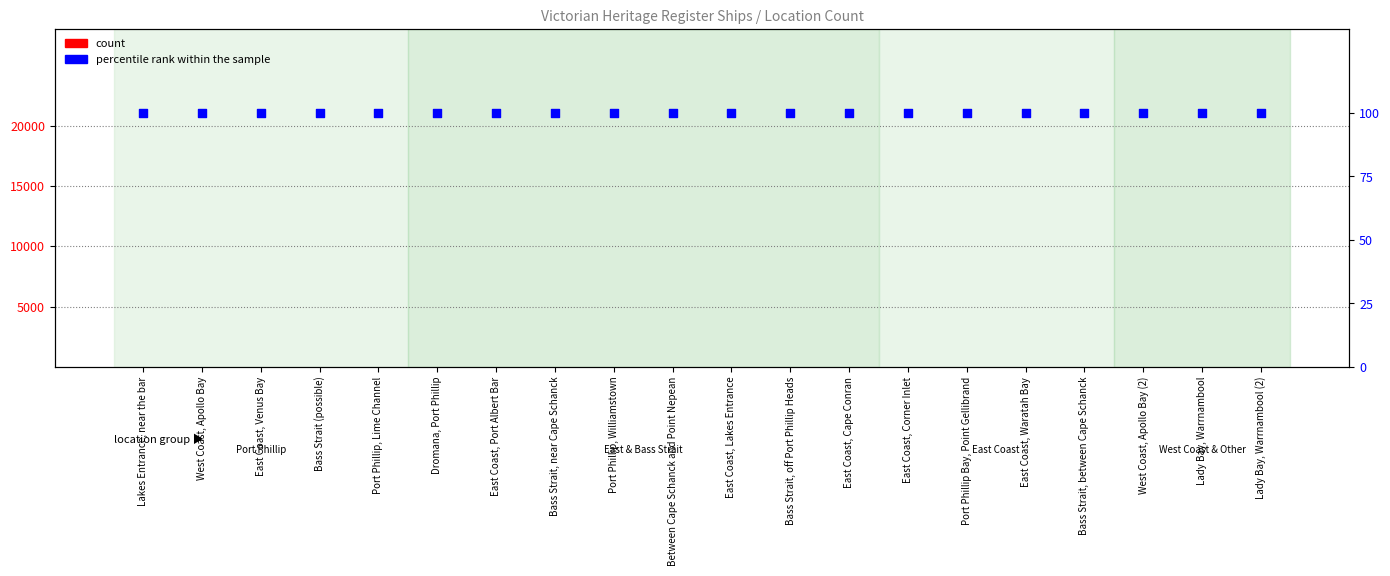

What is the total value across all series at Between Cape Schanck and Point Nepean?

110